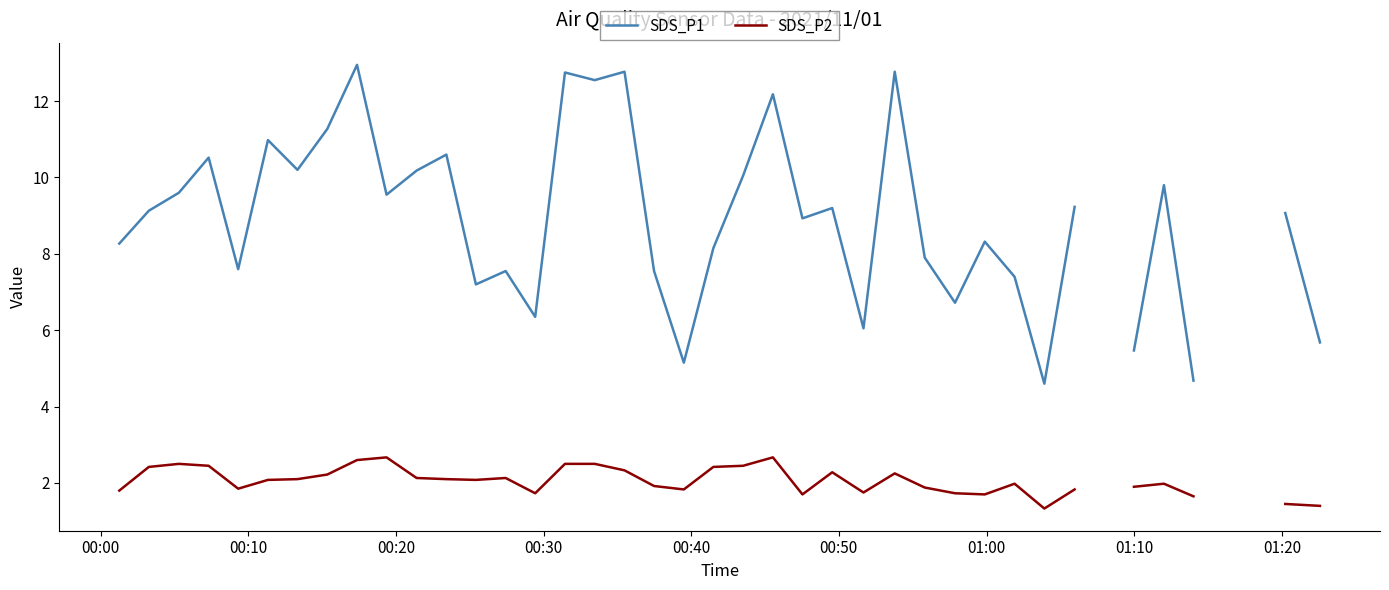

Count the number of data series in this chart.

2